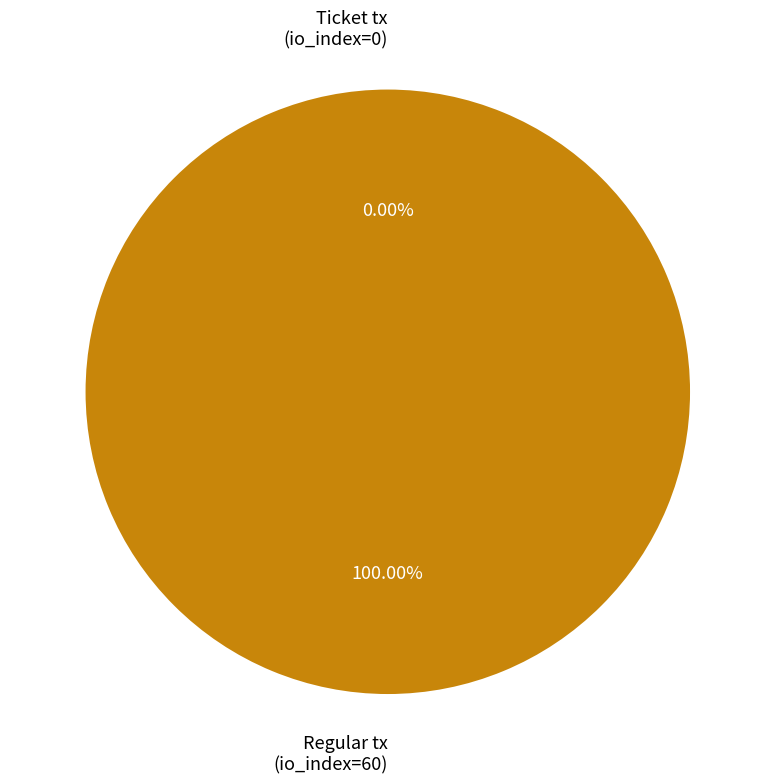

The Regular tx (io_index=60) slice represents 100% of the pie. True or false?

True